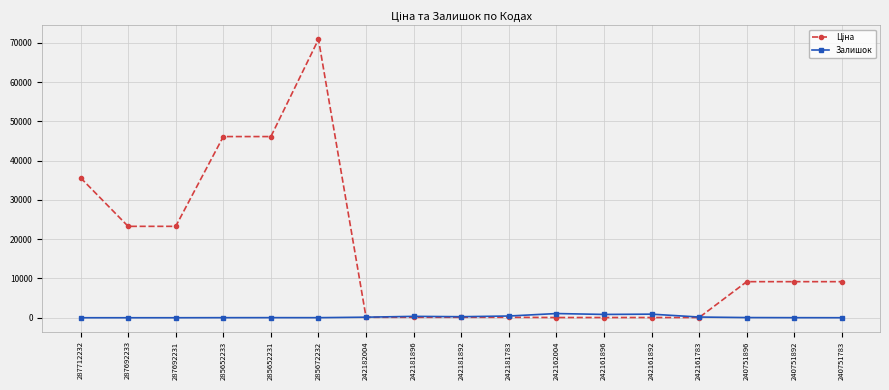

Which category has the highest value across all series?

285672232